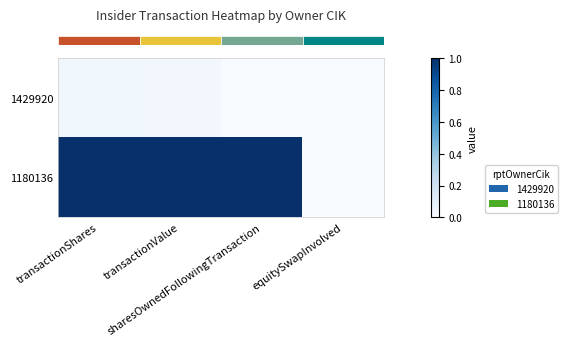

How many series are shown in this chart?

2